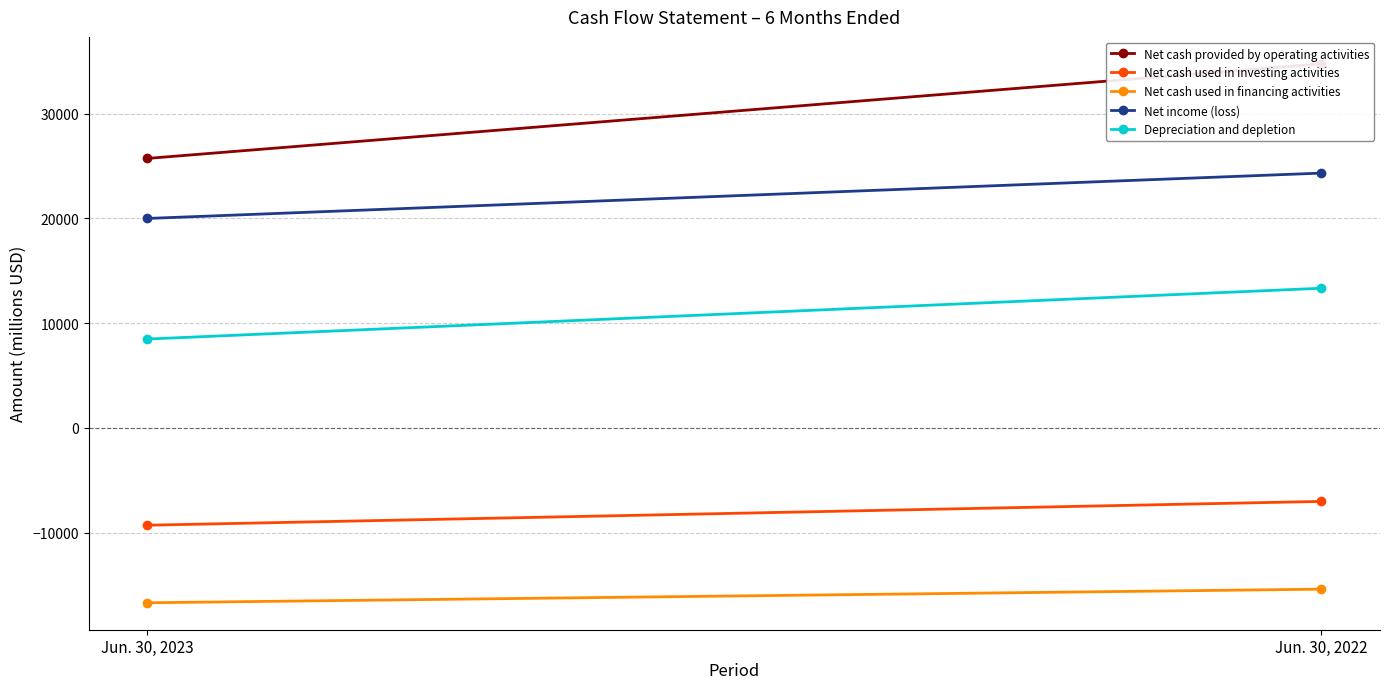

Which has a higher value, Jun. 30, 2023 or Jun. 30, 2022?

Jun. 30, 2022